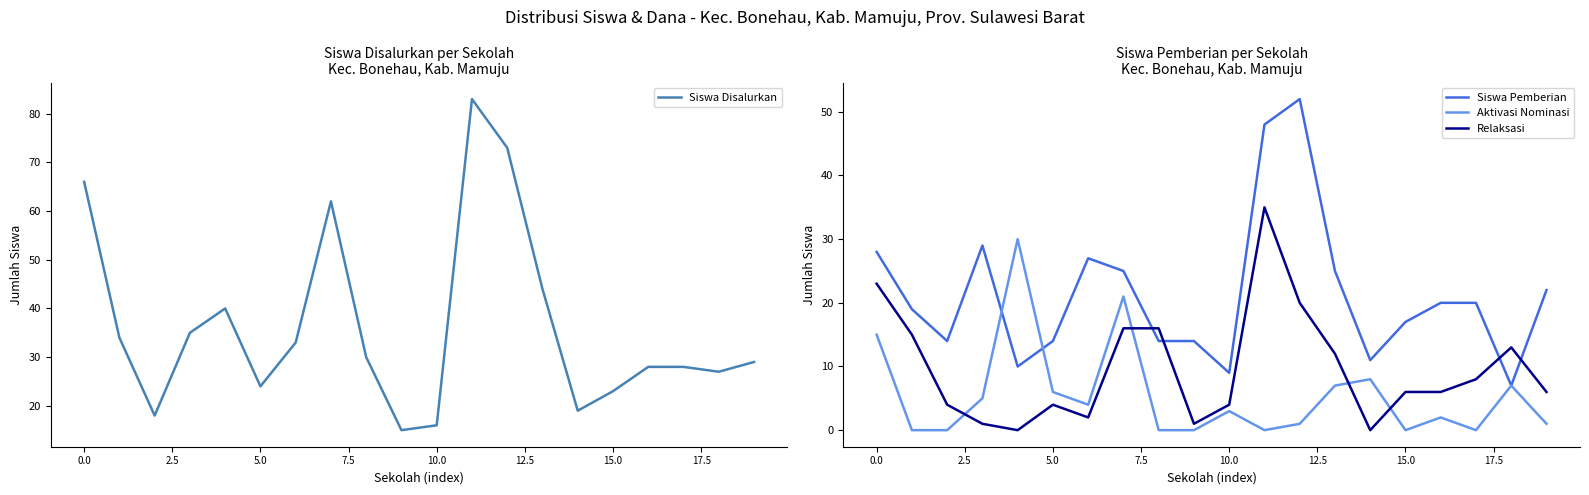

True or false: Aktivasi Nominasi and Siswa Disalurkan intersect in this chart.

False